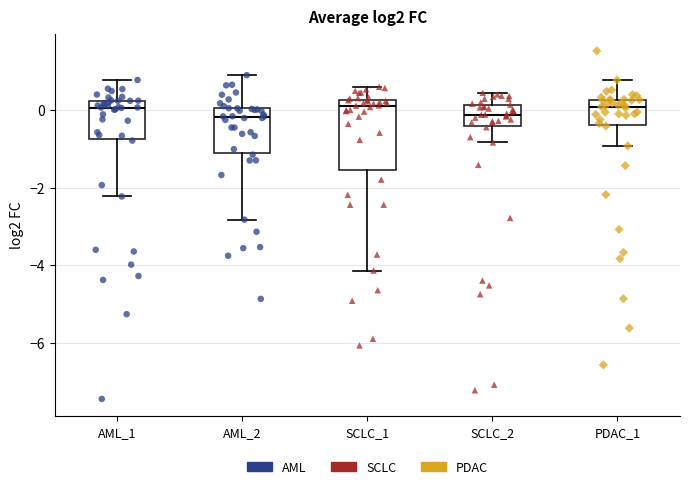

Reading left to right, transcribe this box plot: for each box, give where its median line is, the range the box spans, and where its two whiskers end, as read against the y-axis. The values are not printed on the chart, so give them approximately, as read against the axis.

AML_1: median 0.0, box -0.8 to 0.2, whiskers -2.2 to 0.8
AML_2: median -0.2, box -1.2 to 0.0, whiskers -2.8 to 1.0
SCLC_1: median 0.0, box -1.6 to 0.2, whiskers -4.2 to 0.6
SCLC_2: median -0.2, box -0.4 to 0.2, whiskers -0.8 to 0.4
PDAC_1: median 0.0, box -0.4 to 0.2, whiskers -1.0 to 0.8